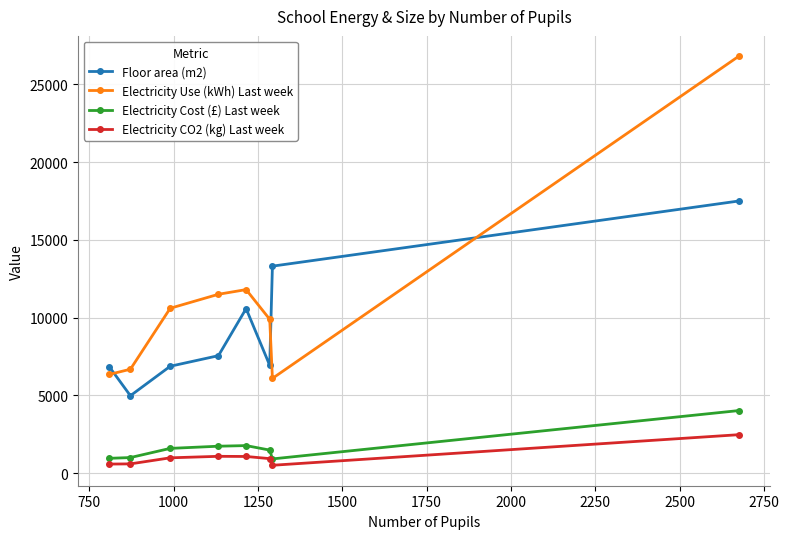

What is the maximum value shown in the chart?

26800